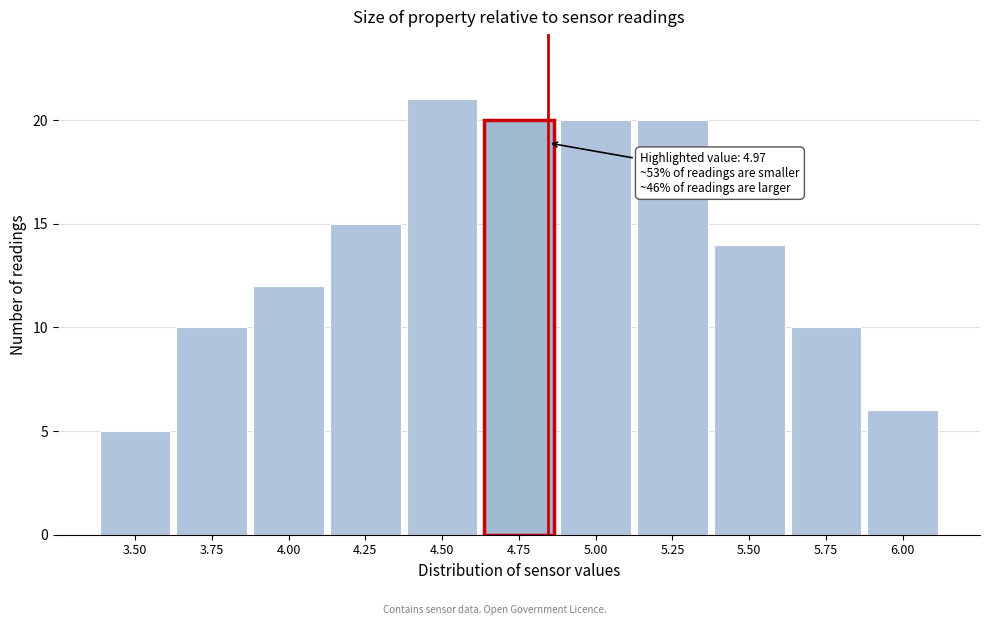

Reading right to left, list all the values displayed in this chart.

6	10	14	20	20	20	21	15	12	10	5